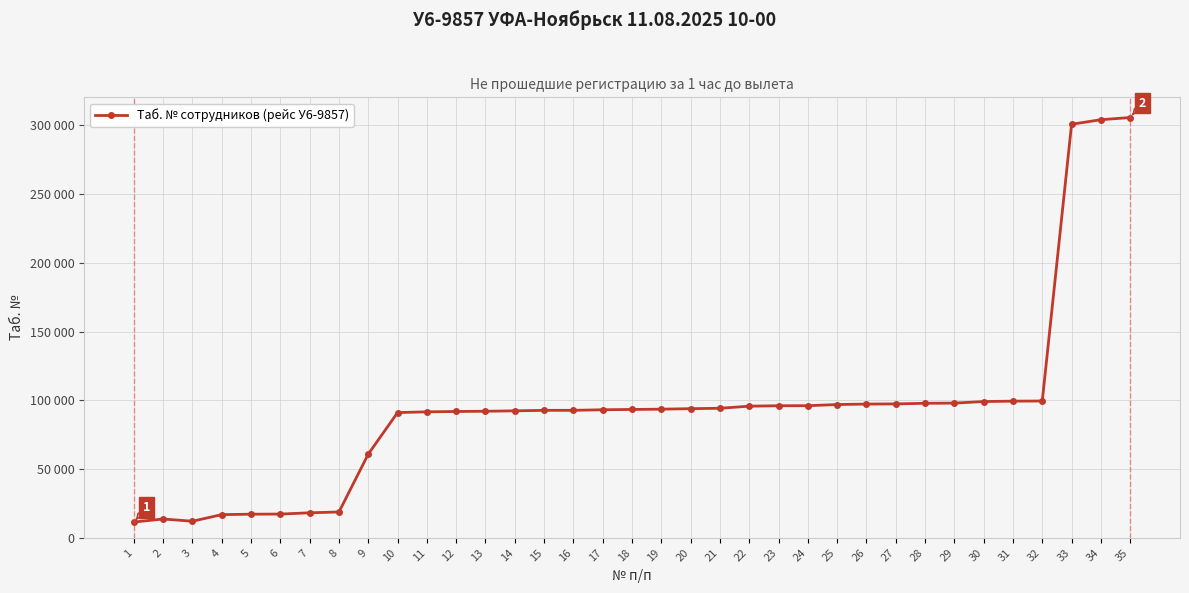

What is the change in value from 7 to 23?

+77829